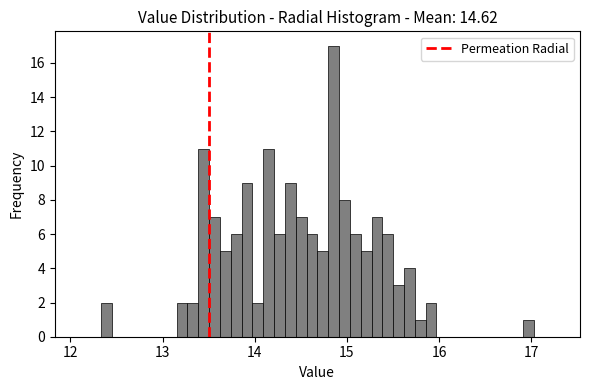

Around what value on the x-axis is the tallest bar? Give the approximate position of its centre, as read against the axis.

14.9